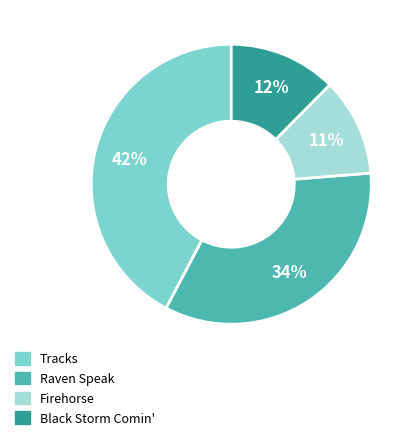

The Raven Speak slice represents 22% of the pie. True or false?

False